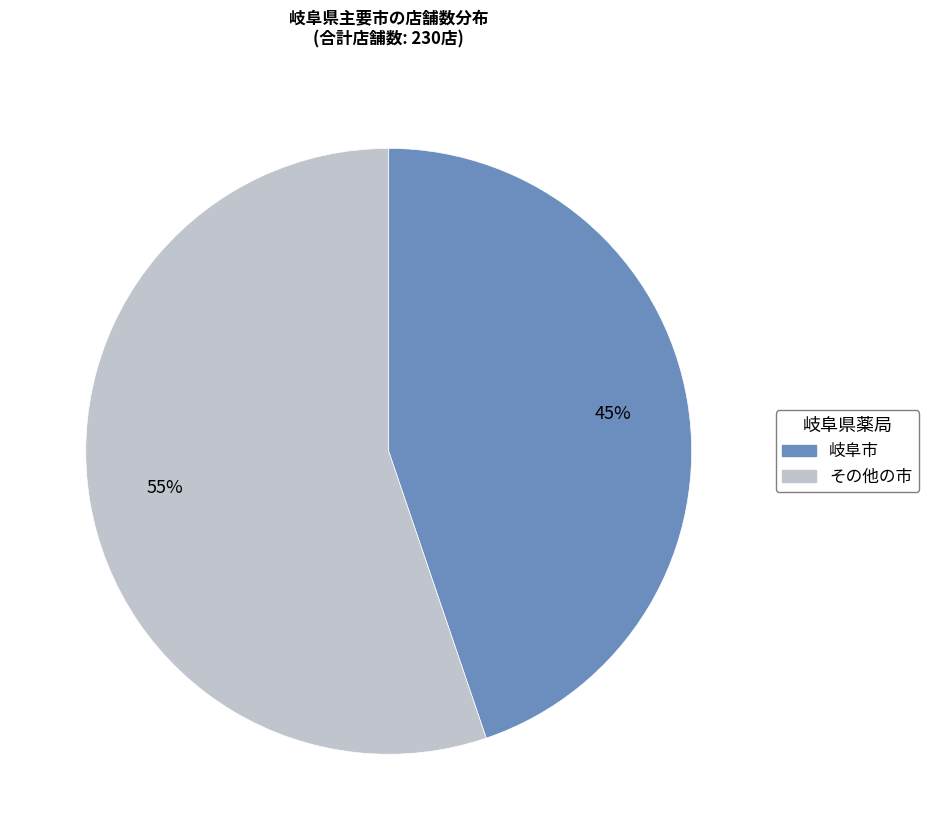

To the nearest percent, what is the difference between the largest and smallest slice percentages?

10%